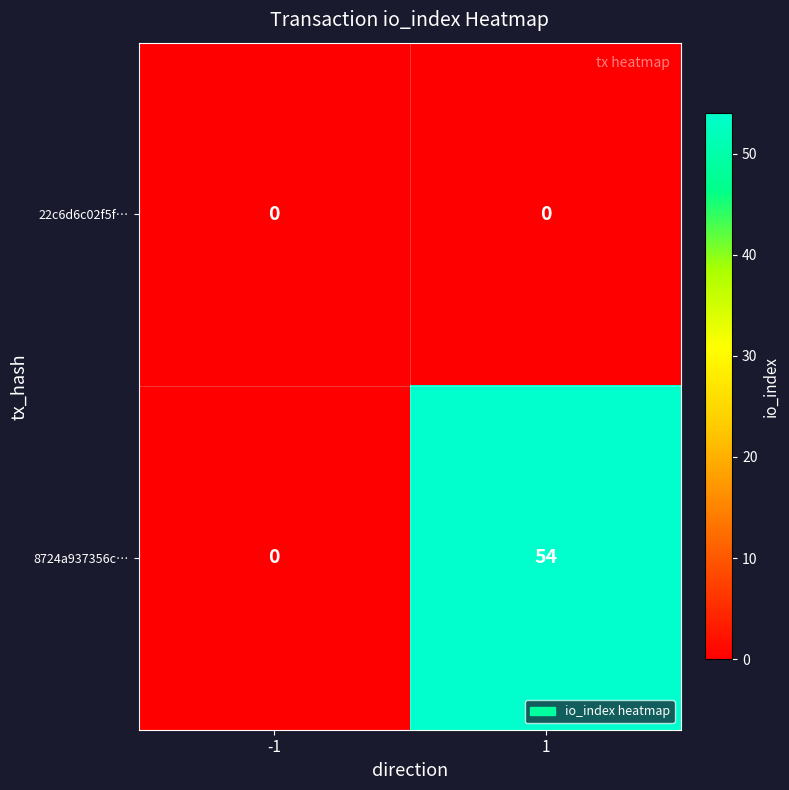

Which series has the largest total across all categories?

8724a937356c…